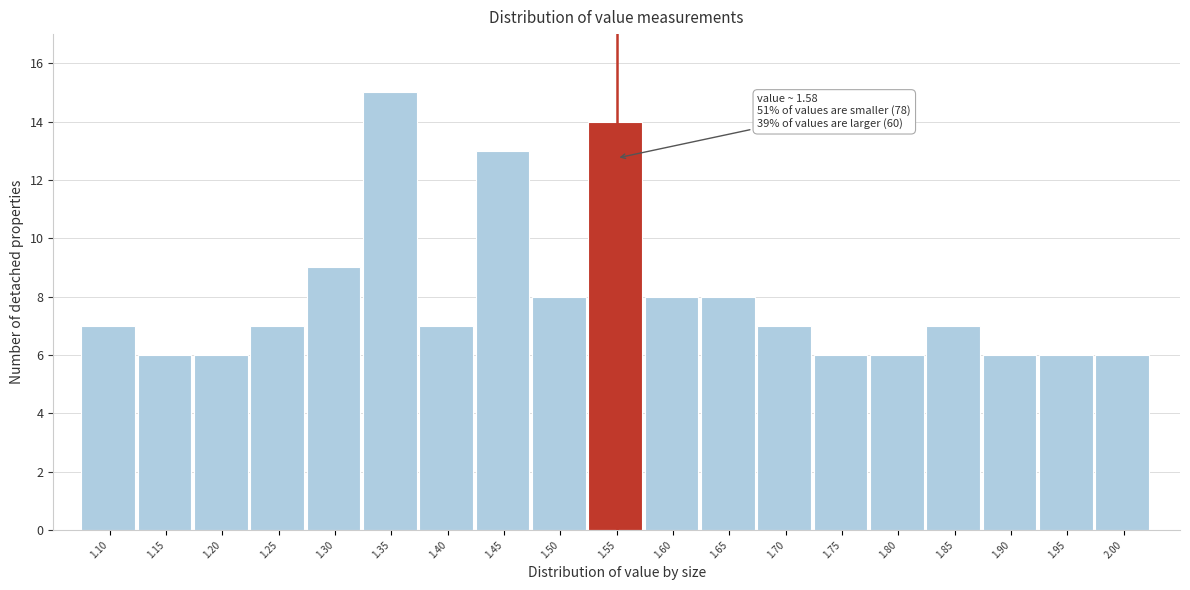

Reading left to right, extract all data points from this chart.

7	6	6	7	9	15	7	13	8	14	8	8	7	6	6	7	6	6	6